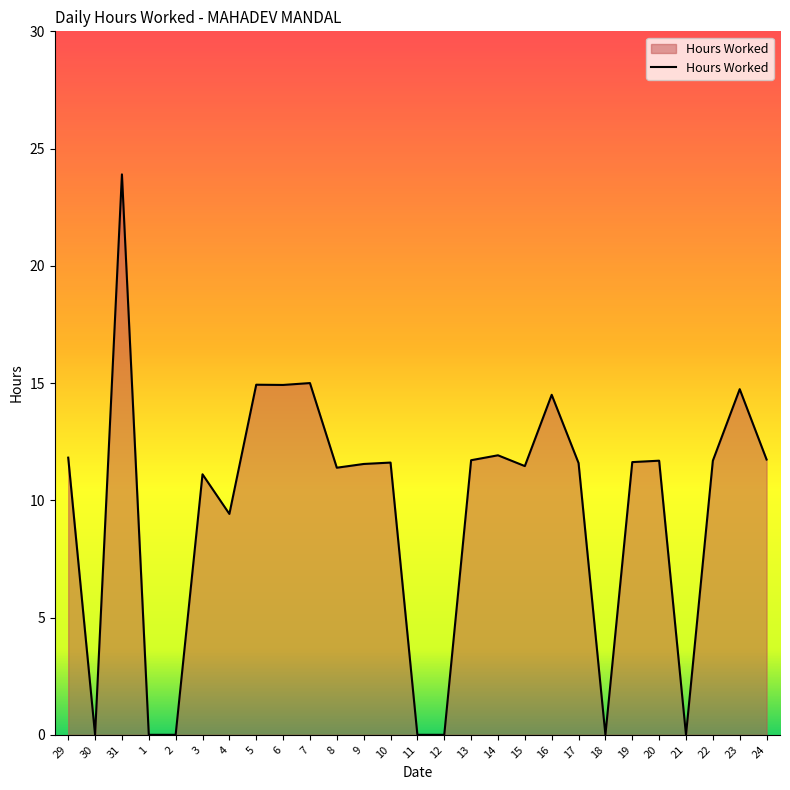

The chart shows a value of 12.0 at 12. True or false?

False